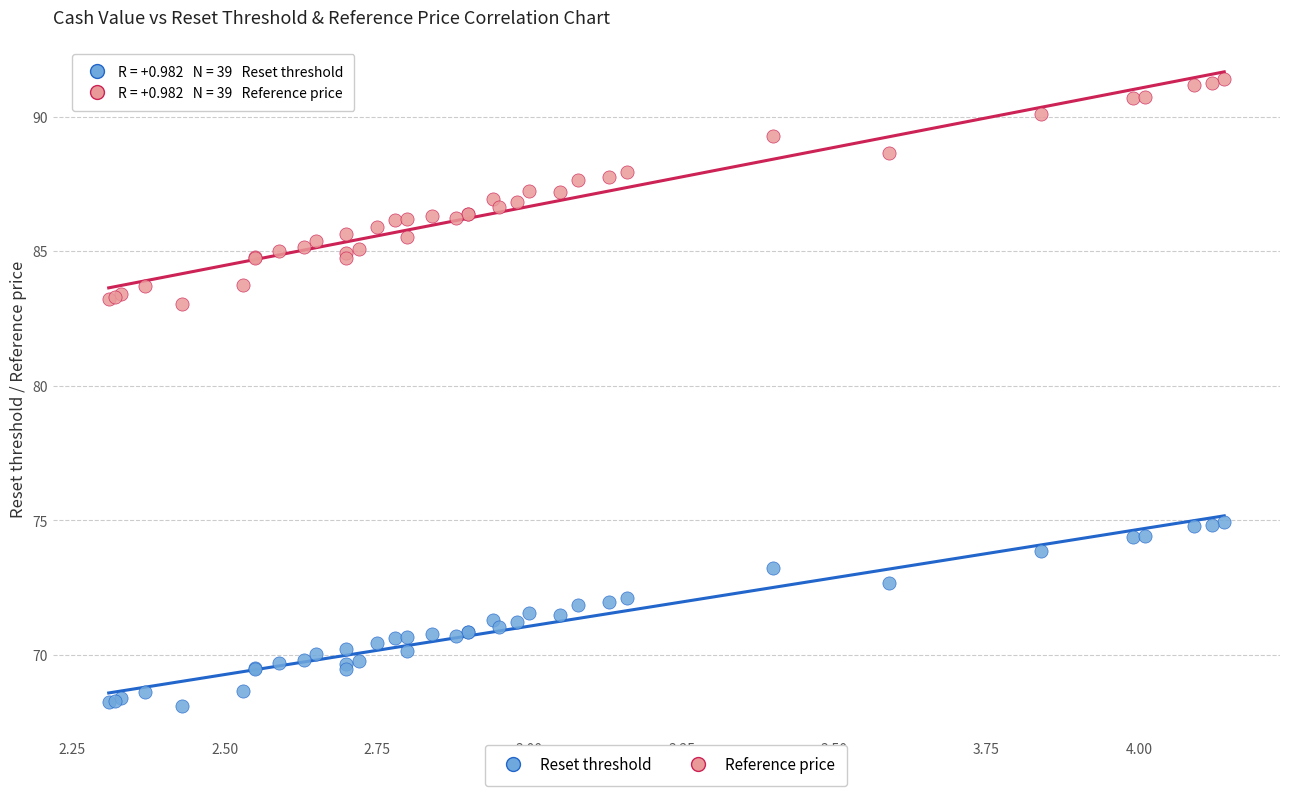

What is the X range (max minus min) for the scatter plot?

1.8